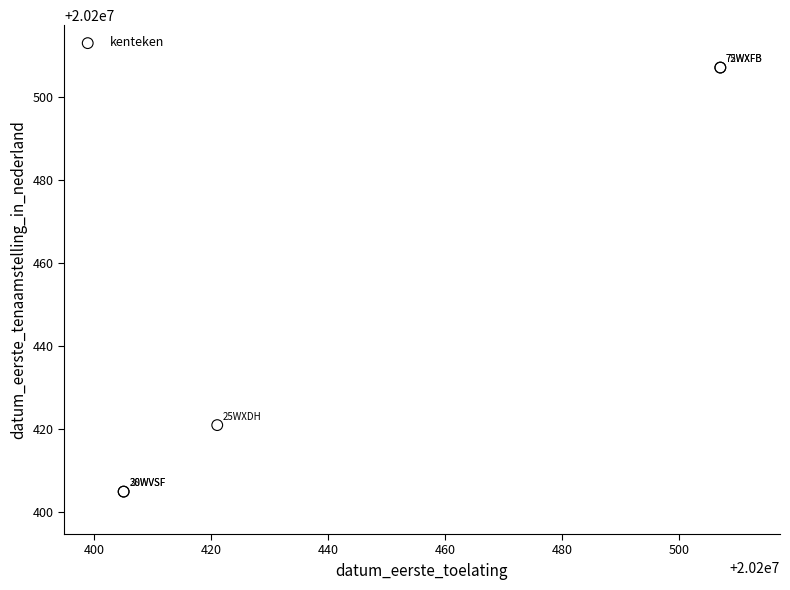

What Y value in the scatter plot is closest to 20200456?

20200421